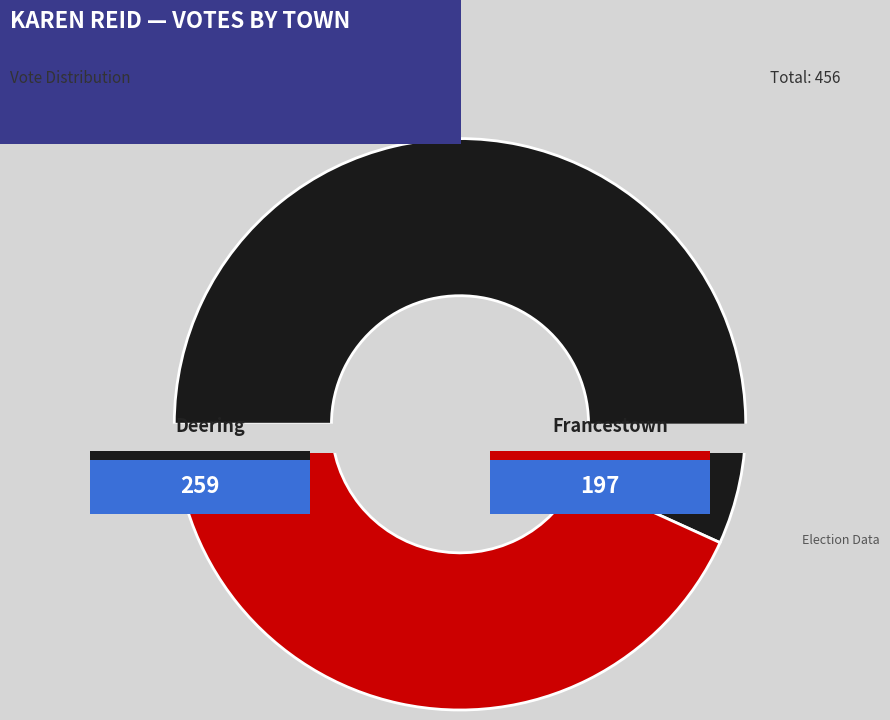

What percentage do Deering and Francestown together represent?

100.0%